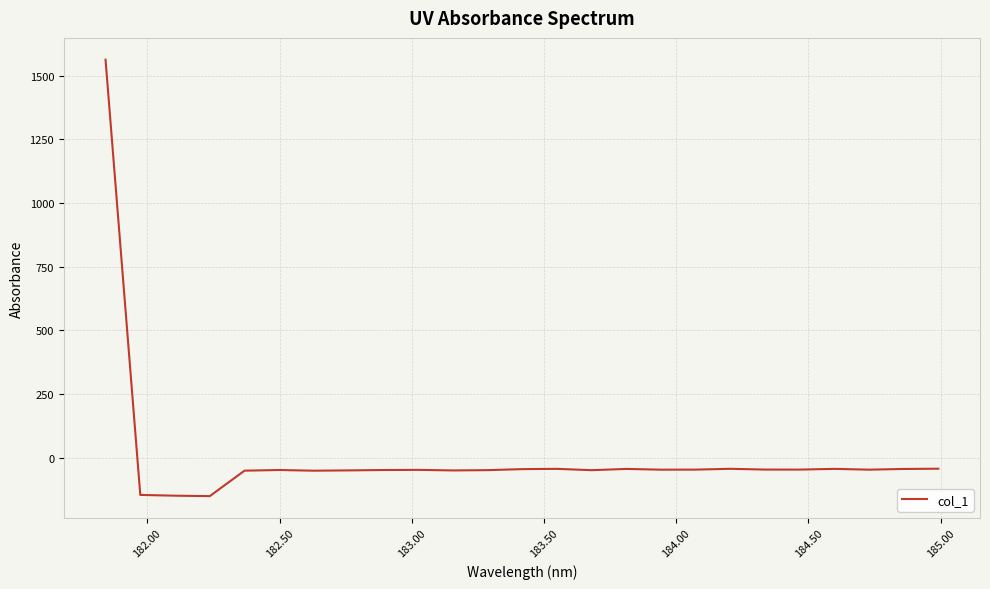

What is the difference between the maximum and minimum values?

1712.2